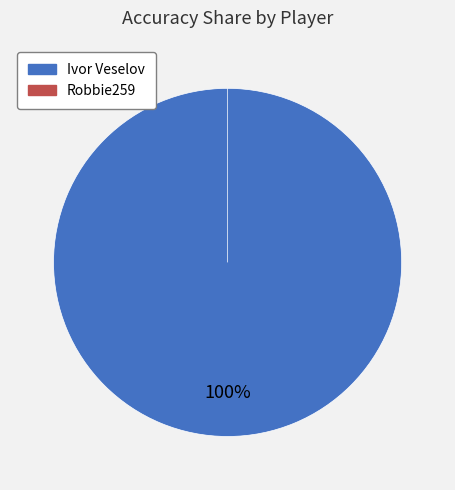

How many segments does this pie chart have?

2